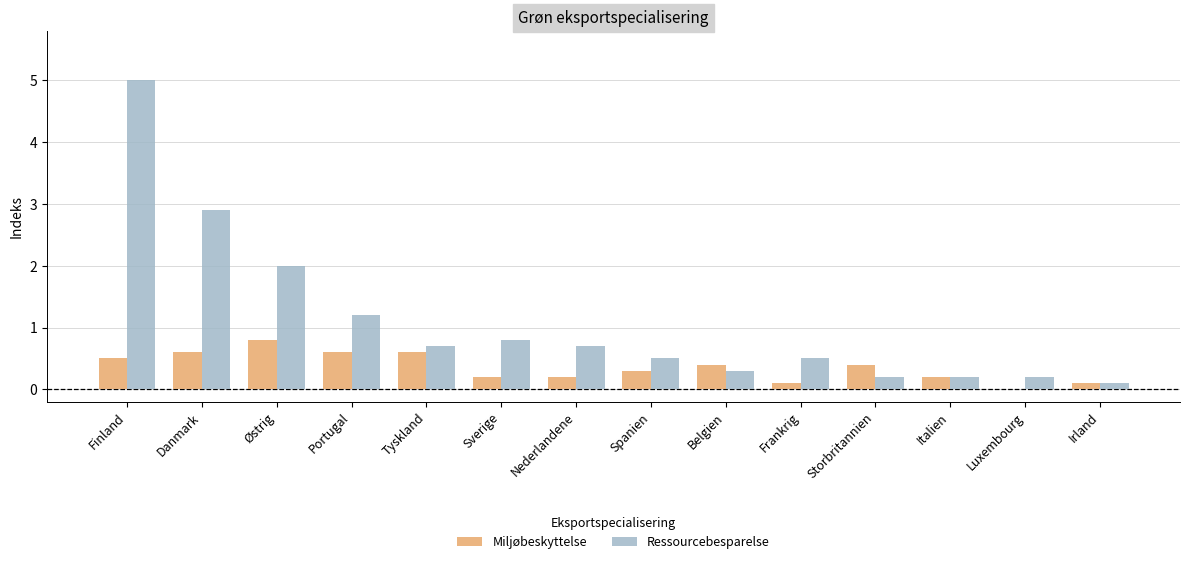

What is the maximum value shown in the chart?

5.0